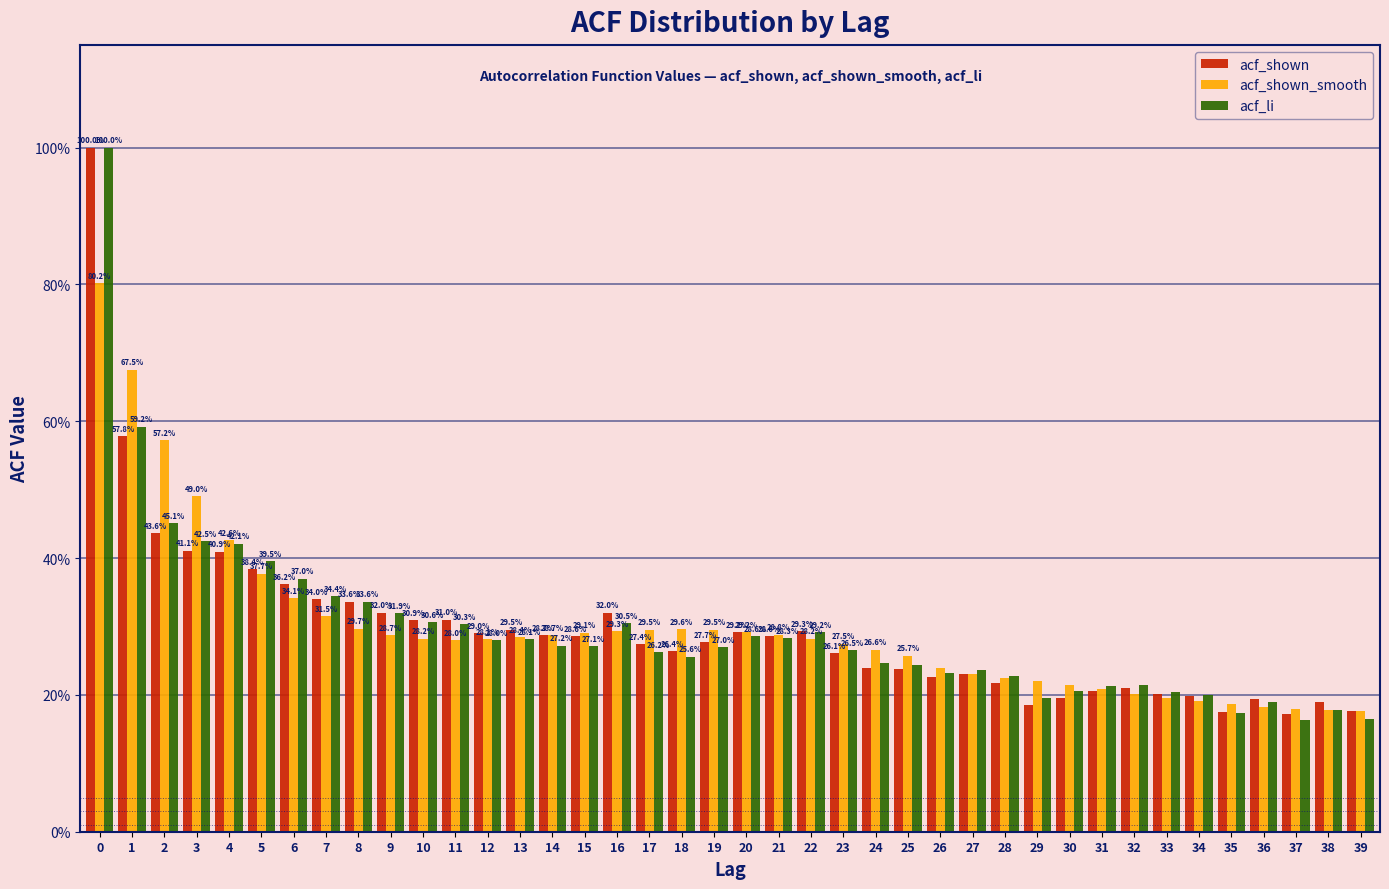

Are the bars horizontal?

No